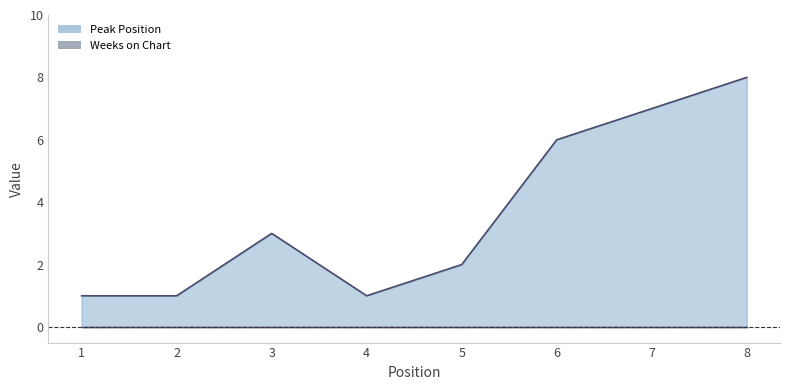

List the labels in order of value, smallest first.

1, 2, 4, 5, 3, 6, 7, 8